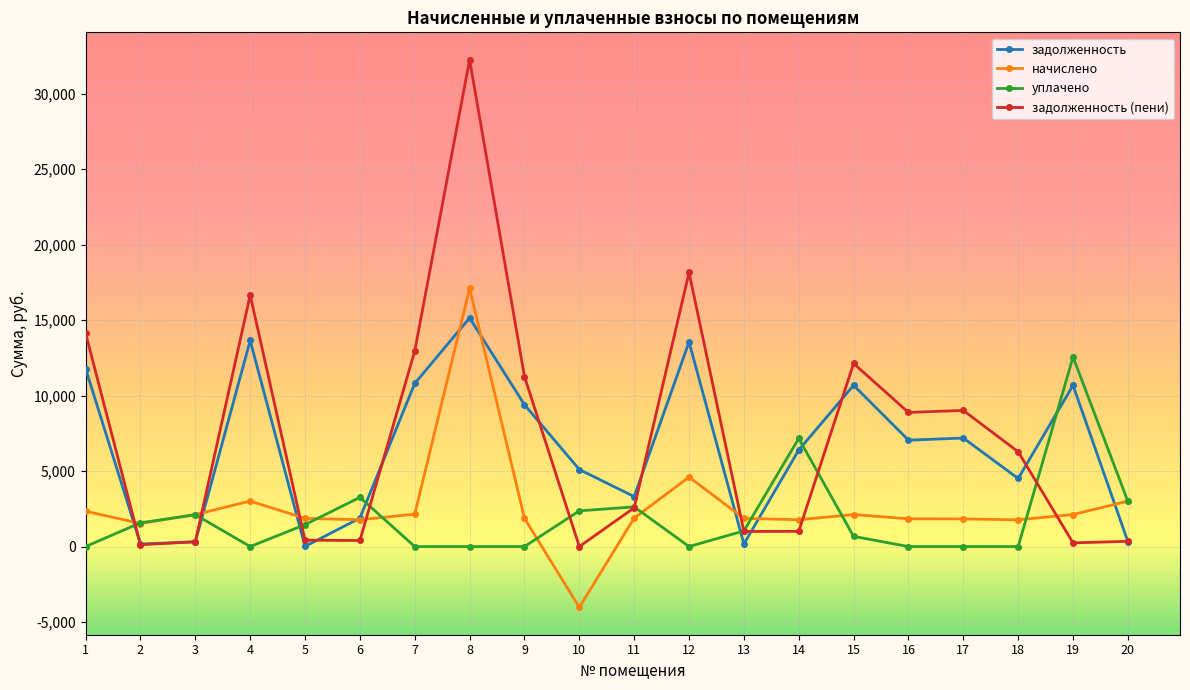

Where does the начислено series first go above 1888?

1